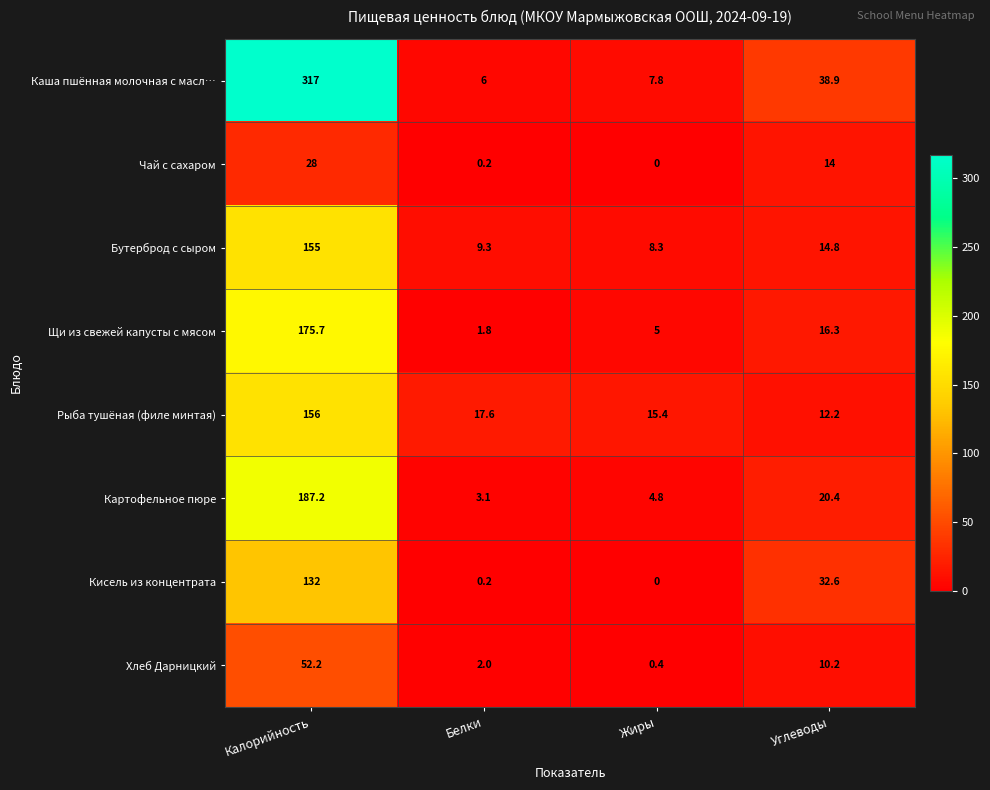

At which label does Каша пшённая молочная с масл… reach its peak?

Калорийность